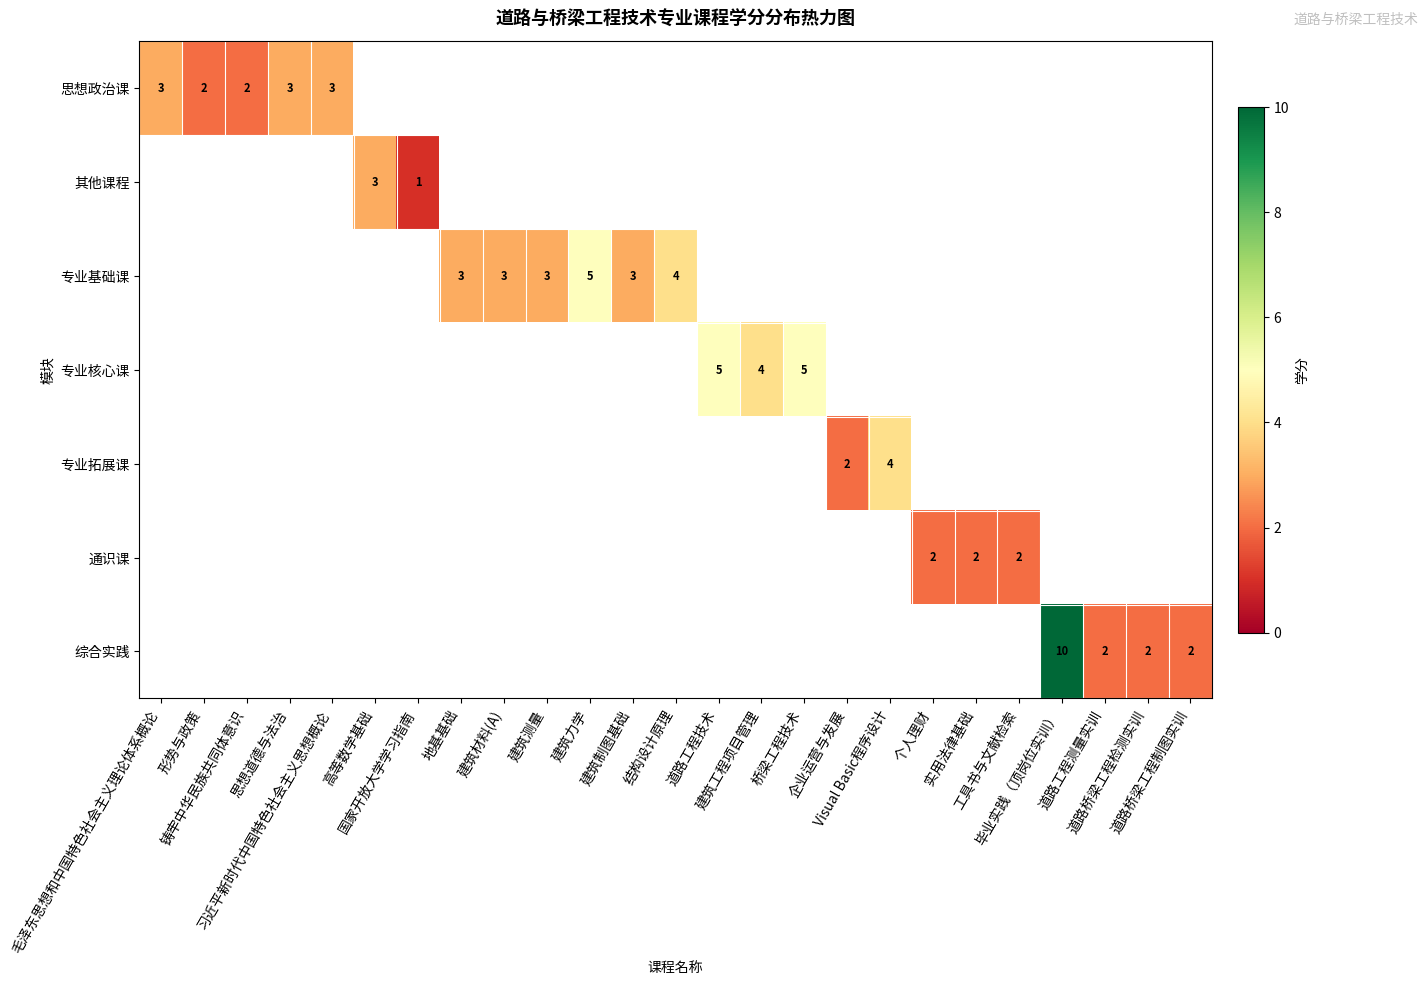

At how many categories does at least one series exceed 8?

1